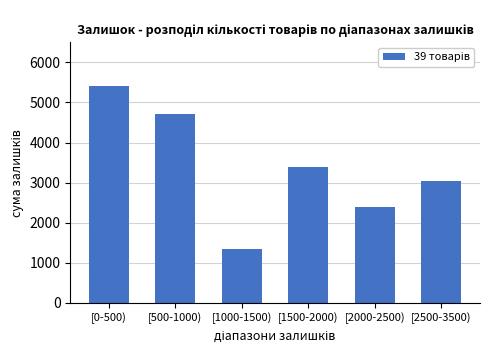

Reading right to left, transcribe all the data shown in this chart.

[2500-3500)=3048	[2000-2500)=2387	[1500-2000)=3393	[1000-1500)=1350	[500-1000)=4702	[0-500)=5415